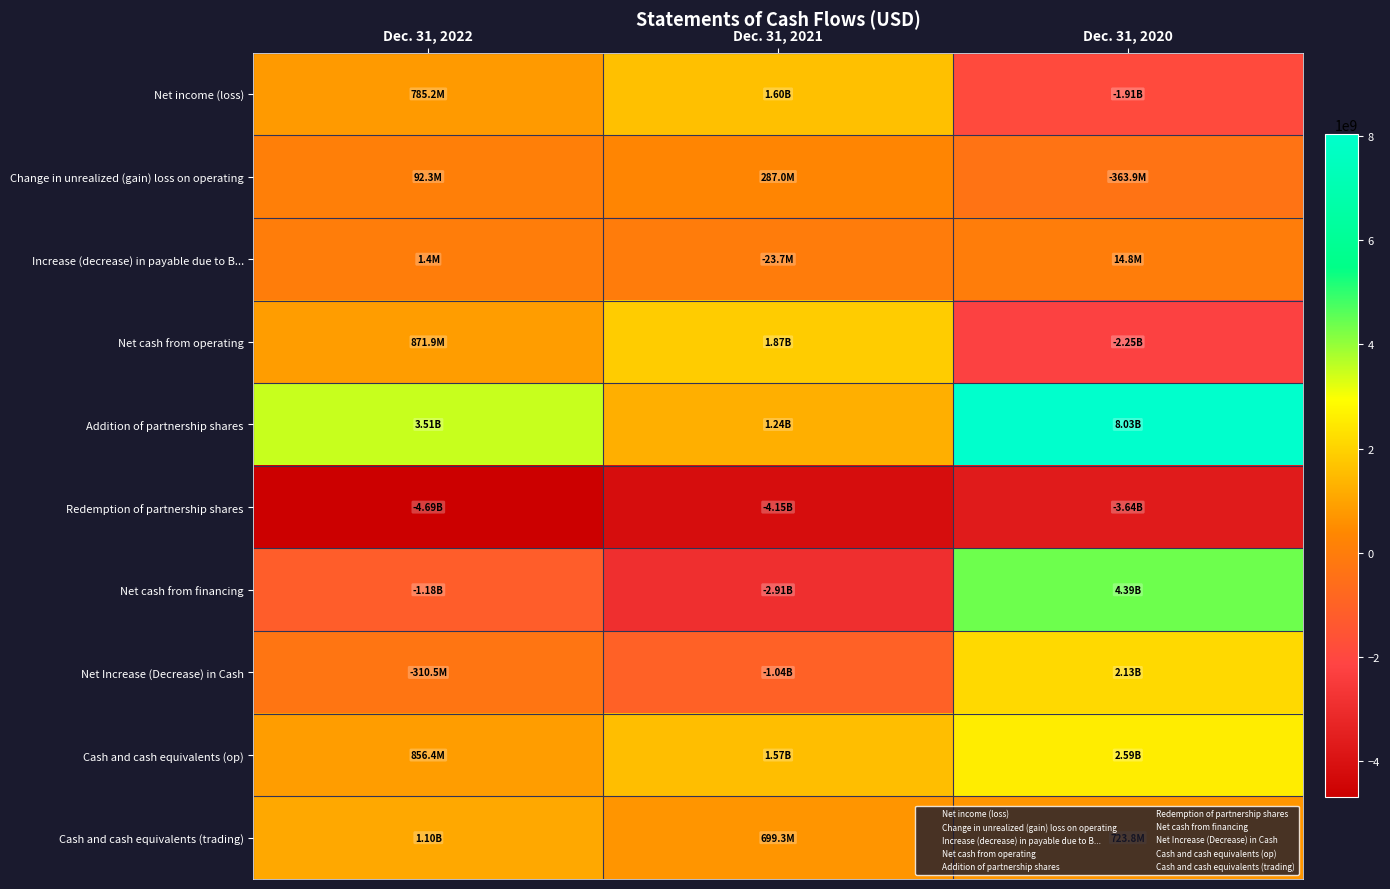

Which has a higher value, Dec. 31, 2021 or Dec. 31, 2020?

Dec. 31, 2021